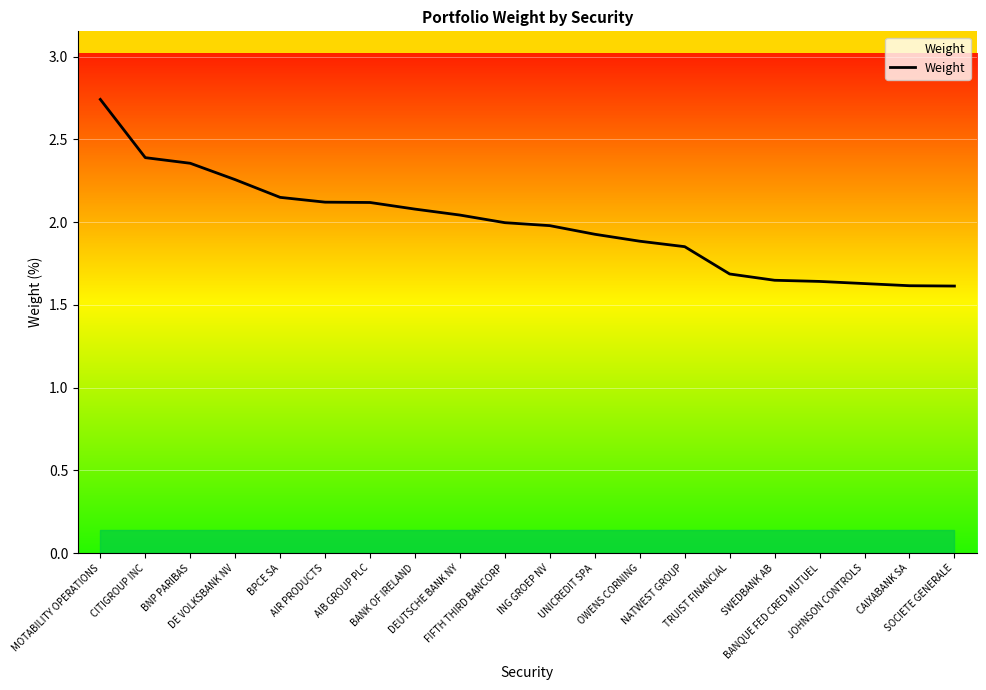

What is the difference between the maximum and minimum values?

1.1